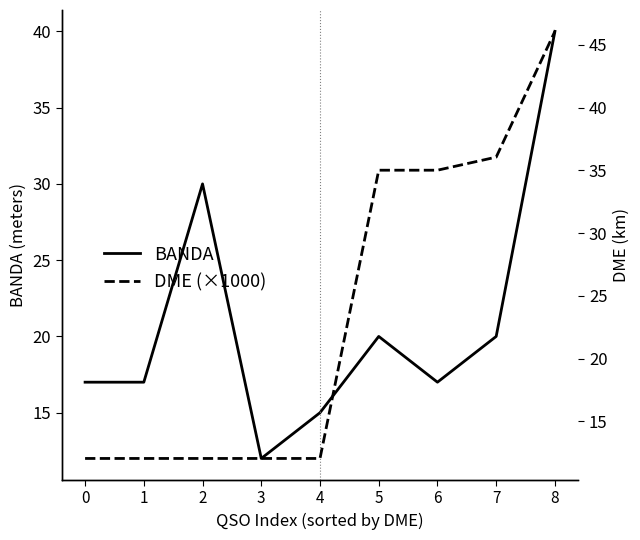

What is the difference between the highest and lowest values at 7?

16.1